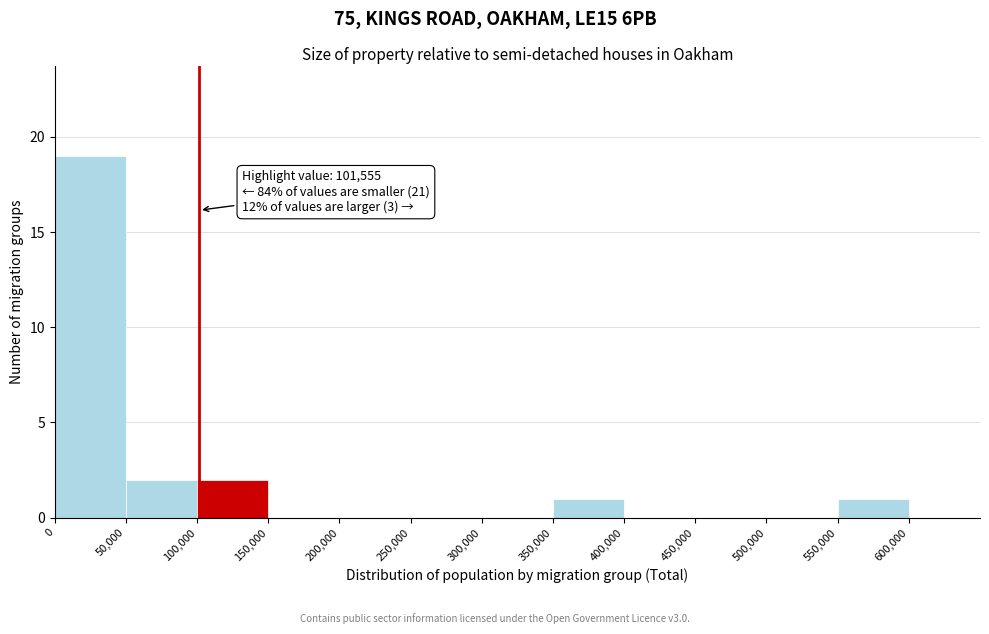

Over which range of the x-axis is the bar tallest?

0 to 50000